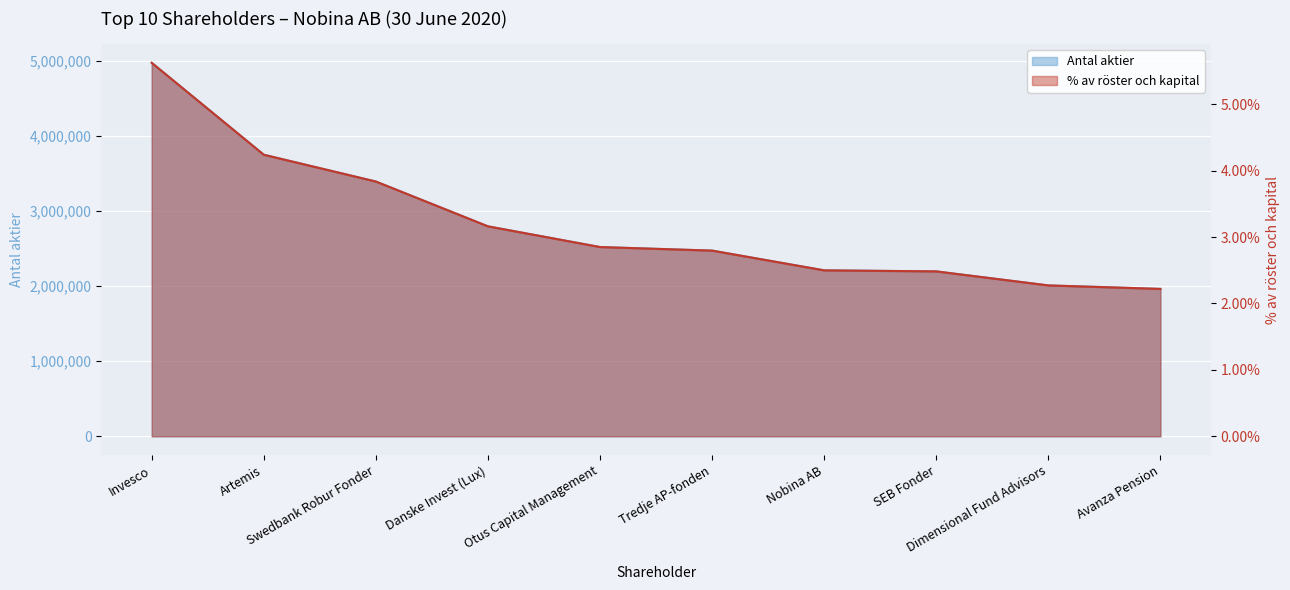

What is the difference between the maximum and minimum values in the % av röster och kapital series?

3008303.0